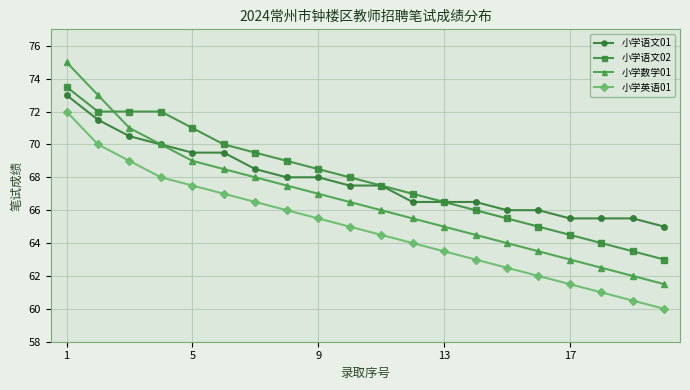

Which series has the widest spread of values?

小学数学01